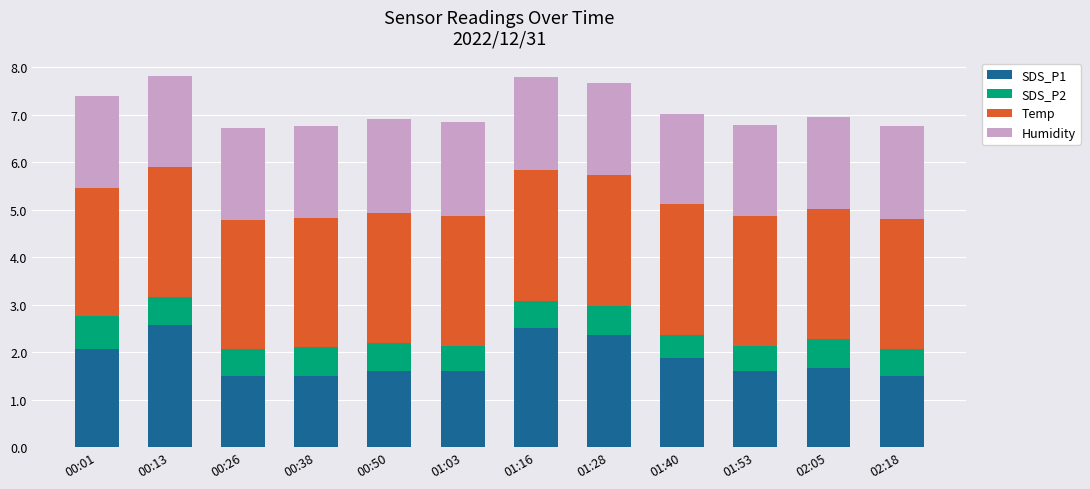

What is the total value across all series at 01:03?

6.8